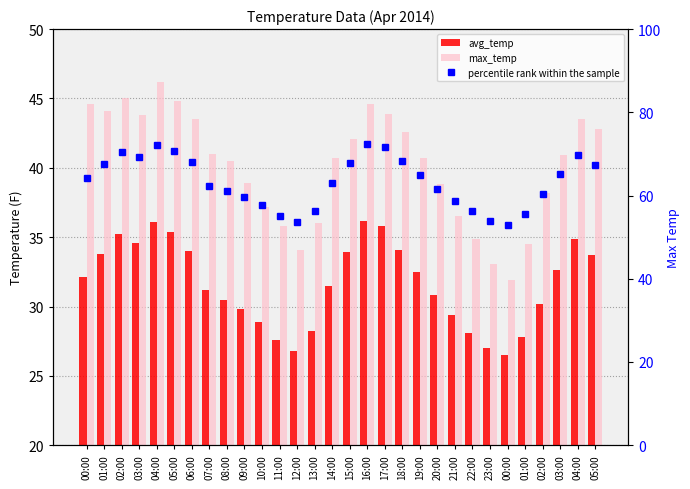

What is the total value across all series at 02:00?

150.6